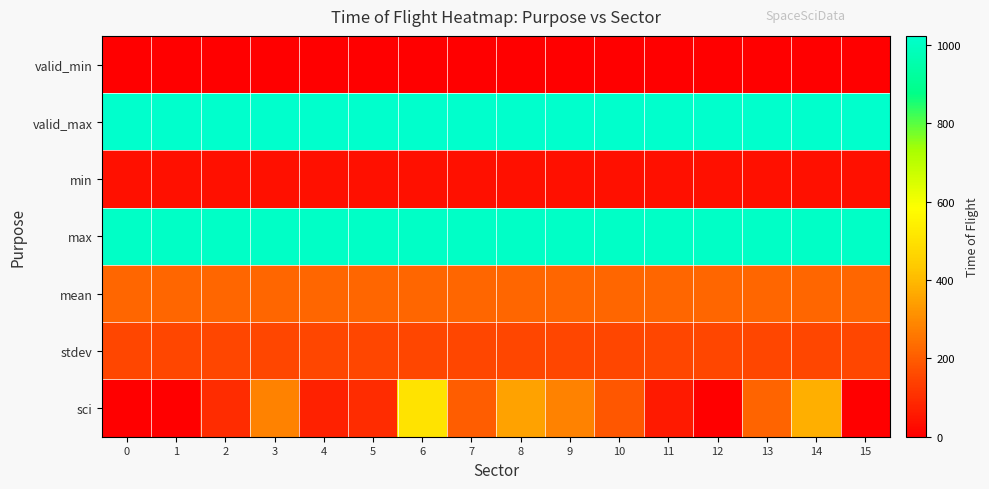

How many data points does each series have?

16